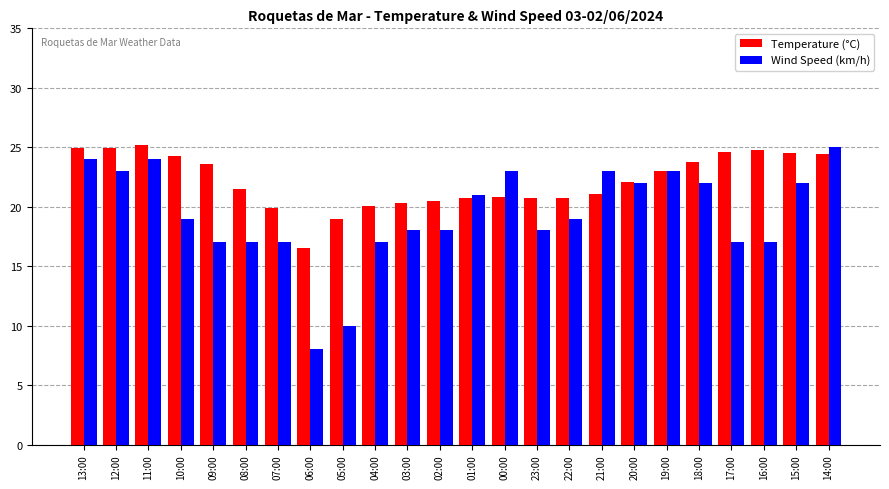

Read the Temperature (°C) value at 04:00.

20.1